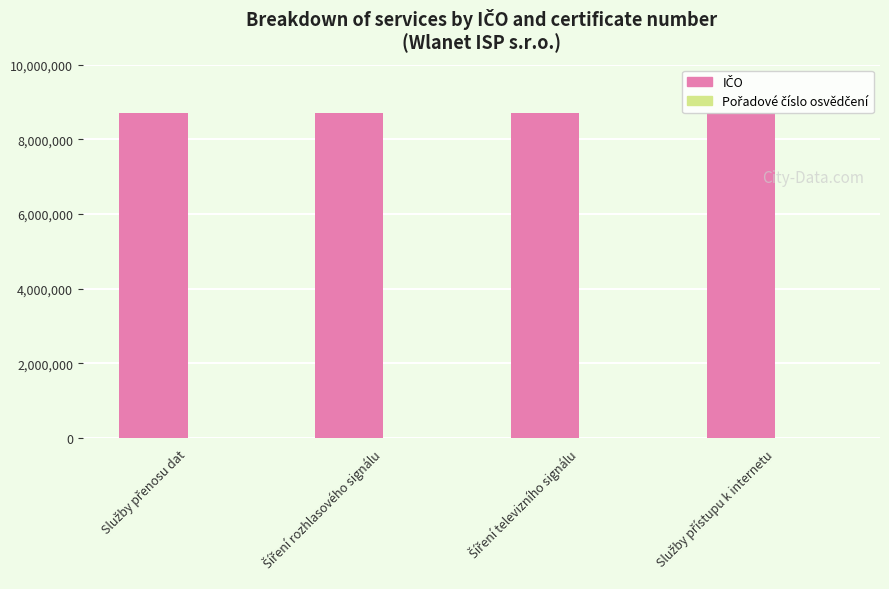

What position from the left is Šíření televizního signálu?

3